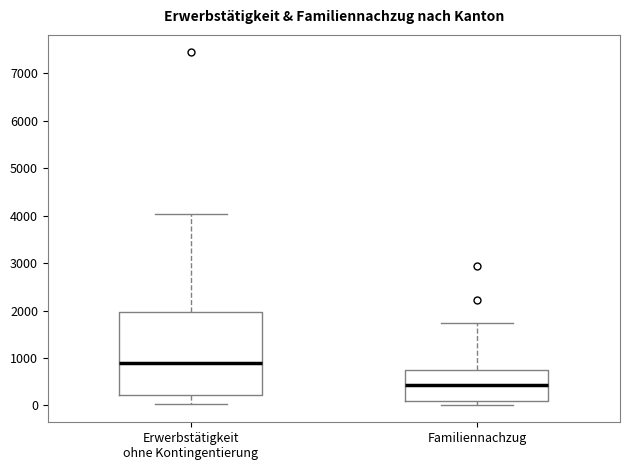

Which box is the tallest, from its lower edge to its upper edge?

Erwerbstätigkeit ohne Kontingentierung